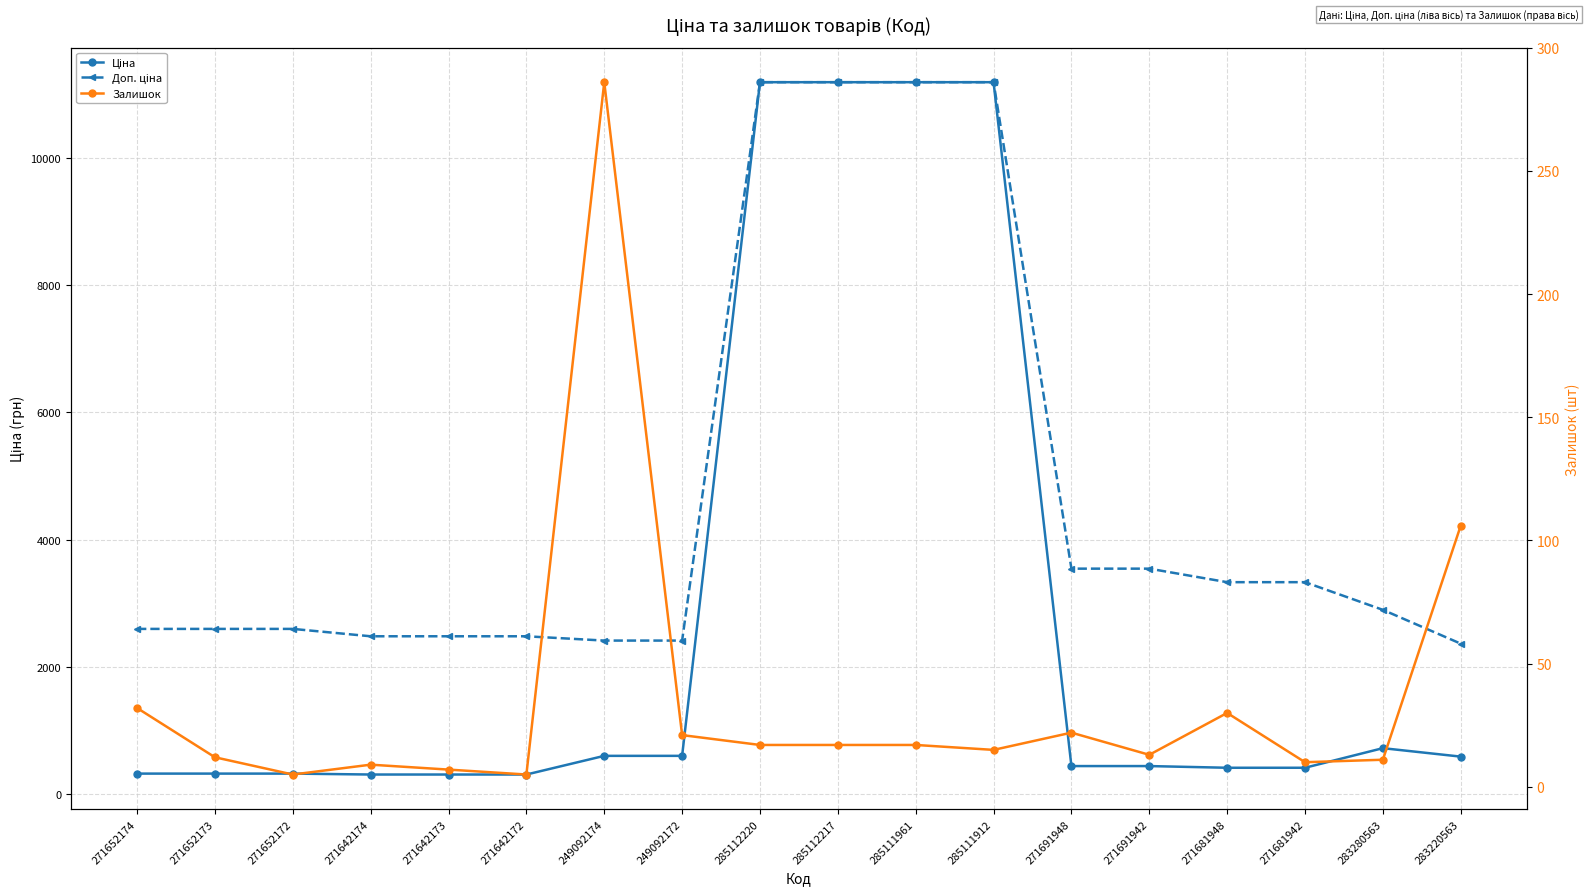

What is the label of the 5th point from the left?

271642173